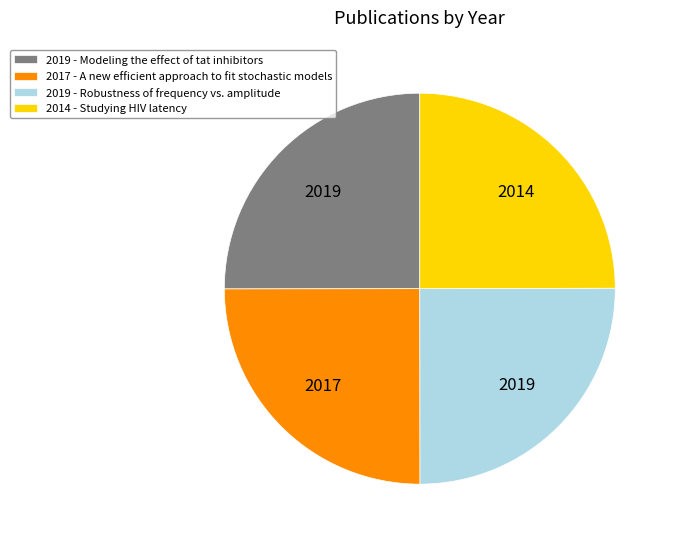

The 2019 - Modeling the effect of tat inhibitors slice represents 40% of the pie. True or false?

False